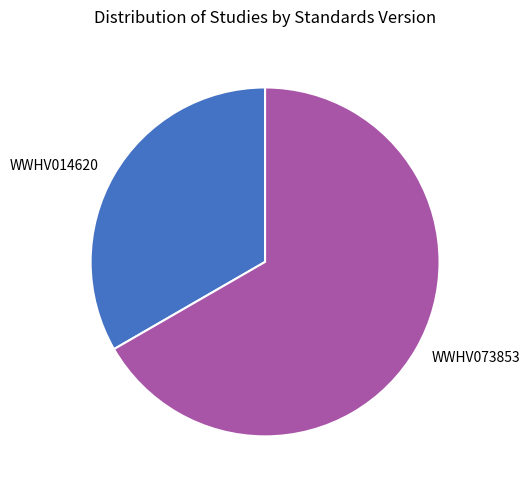

How many slices are in this pie chart?

2